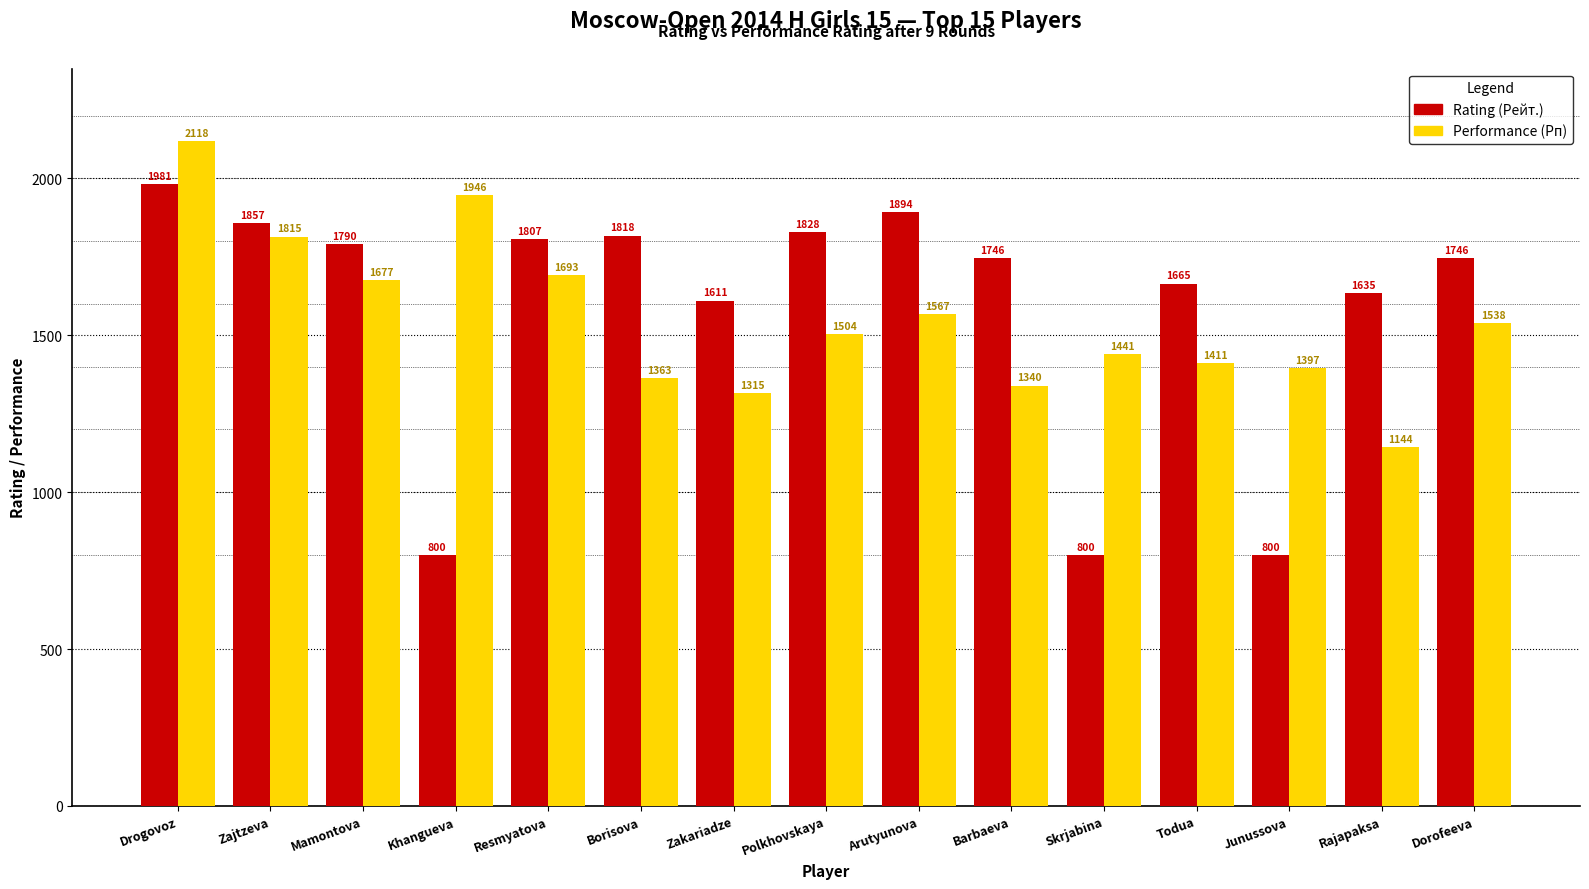

Rank the series at Borisova from highest to lowest value.

Rating (Рейт.), Performance (Рп)